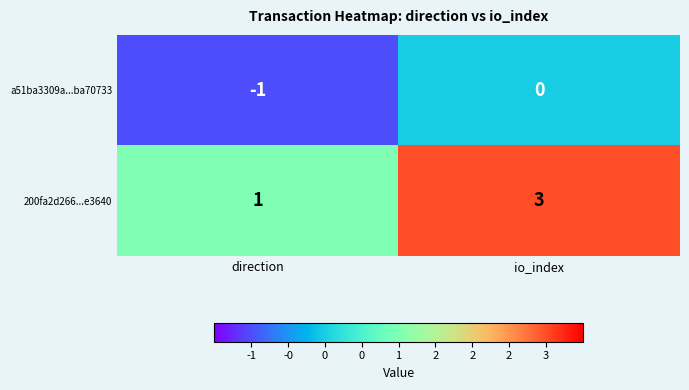

What is the sum of all 200fa2d266...e3640 values?

4